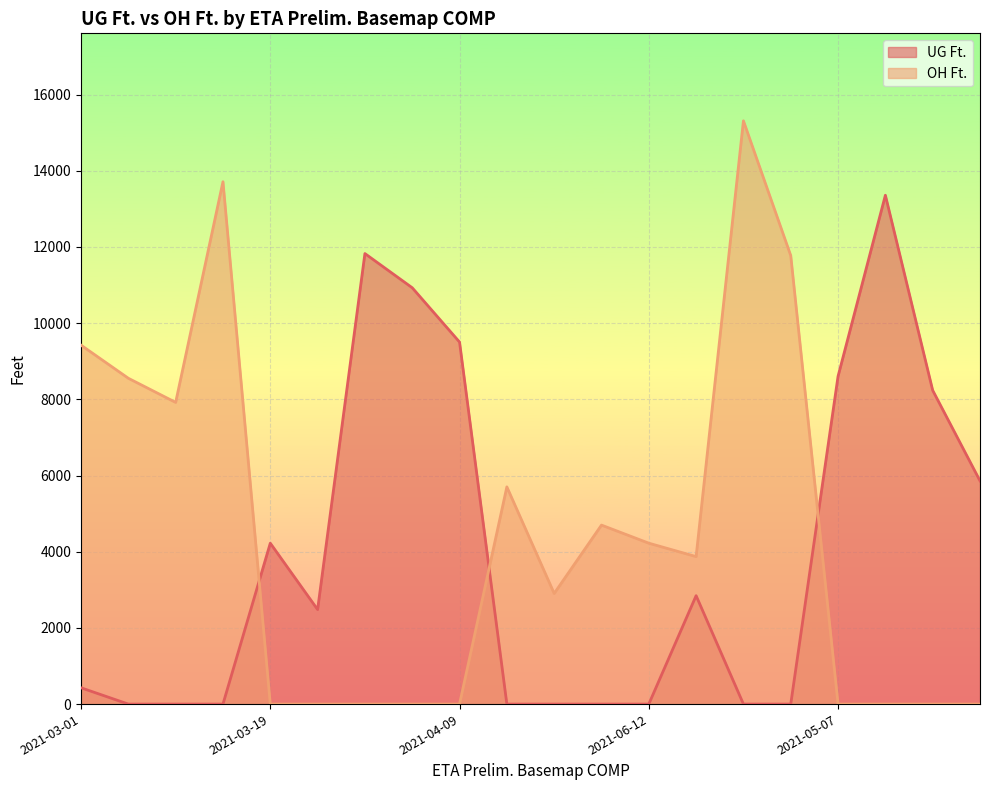

Rank the series at 2021-03-12 from lowest to highest value.

UG Ft., OH Ft.